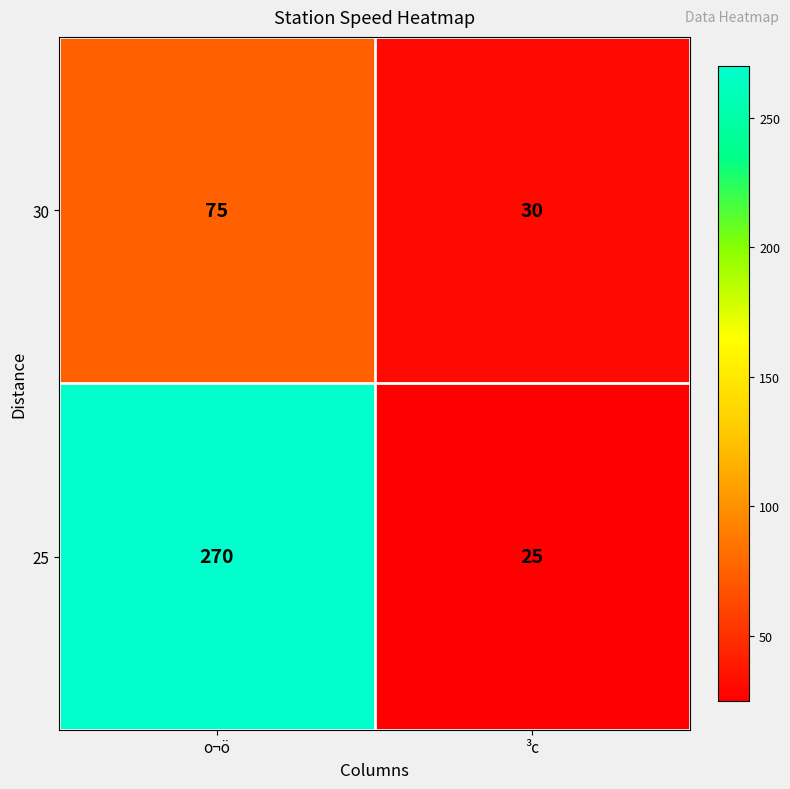

At which category does the chart reach its peak across all series?

o¬ö